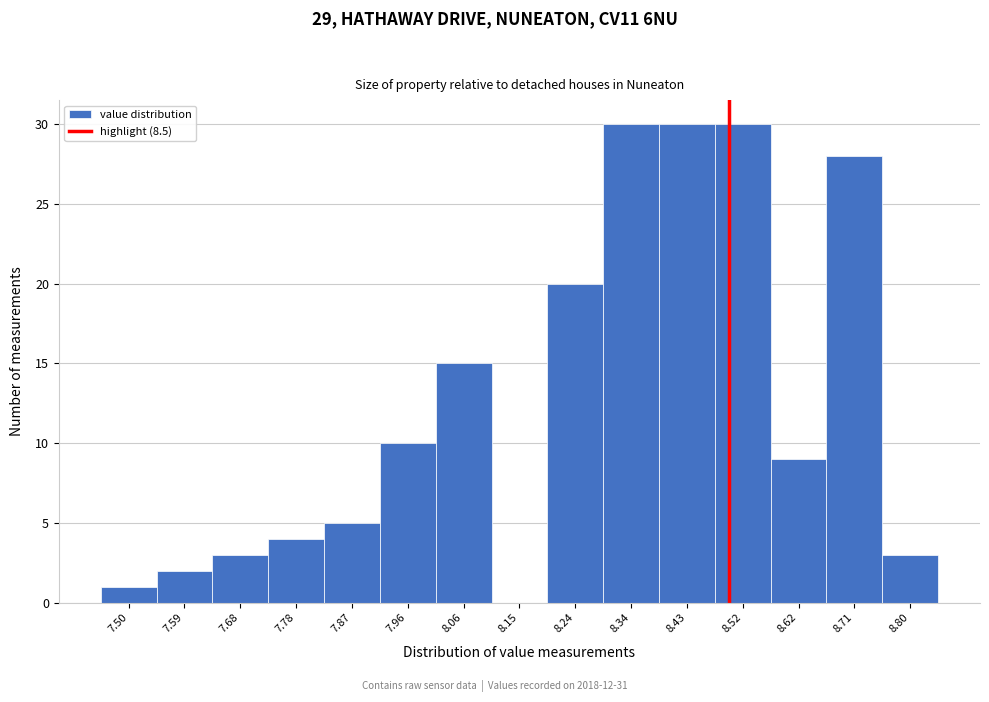

Reading left to right, list every bar in this chart as the range it spans on the x-axis followed by its height. Neither the bar edges nor the heights are printed on the chart, so give them approximately, as read against the axes.

7.45 to 7.54: 1
7.54 to 7.64: 2
7.64 to 7.73: 3
7.73 to 7.82: 4
7.82 to 7.92: 5
7.92 to 8.01: 10
8.01 to 8.10: 15
8.10 to 8.20: 0
8.20 to 8.29: 20
8.29 to 8.38: 30
8.38 to 8.48: 30
8.48 to 8.57: 30
8.57 to 8.66: 9
8.66 to 8.76: 28
8.76 to 8.85: 3